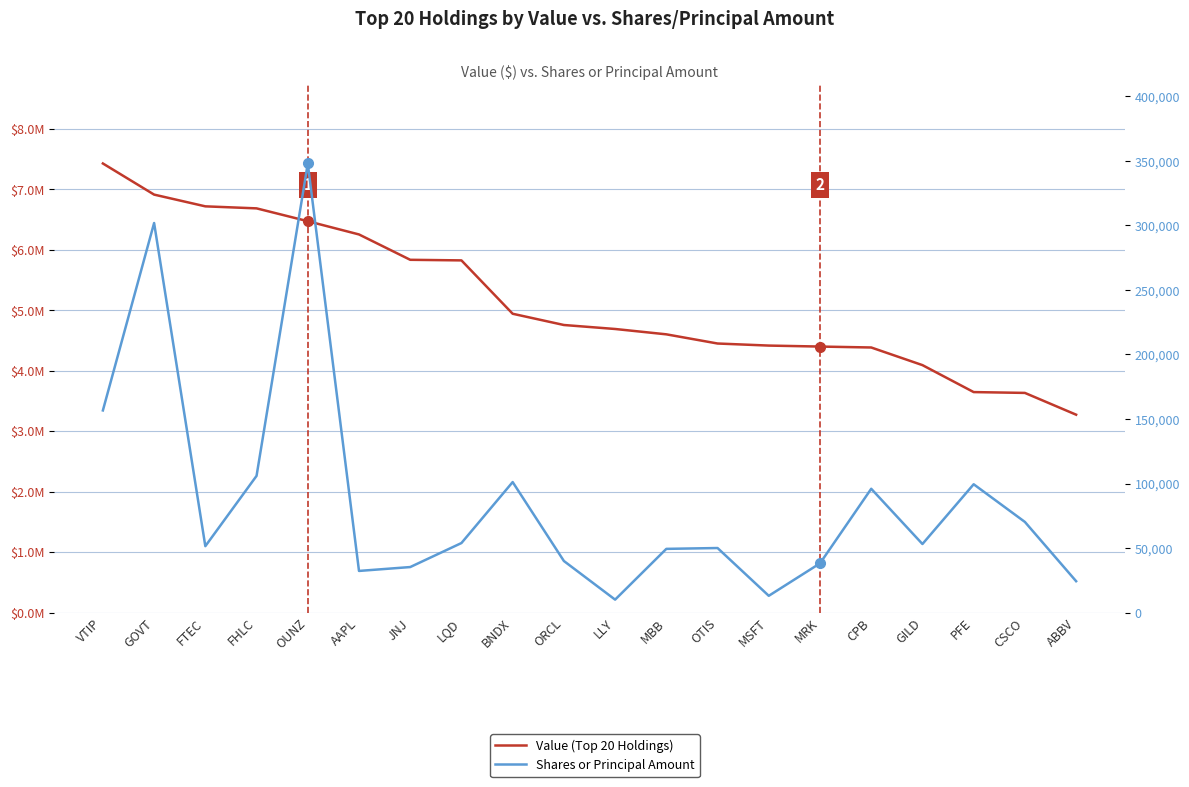

Rank the series by their average value, from lowest to highest.

Shares or Principal Amount, Value (Top 20 Holdings)